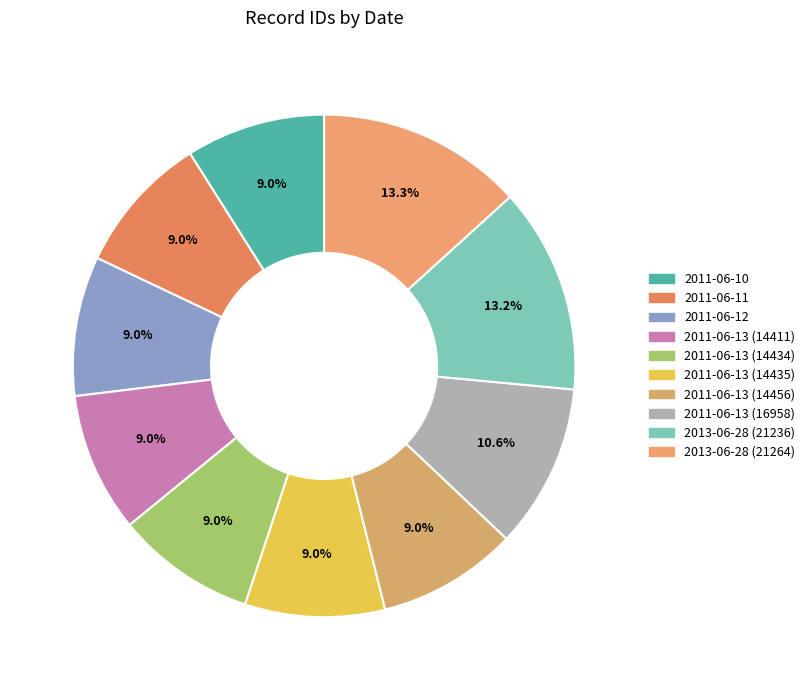

To the nearest percent, what percentage of the pie is 2013-06-28 (21236)?

13%